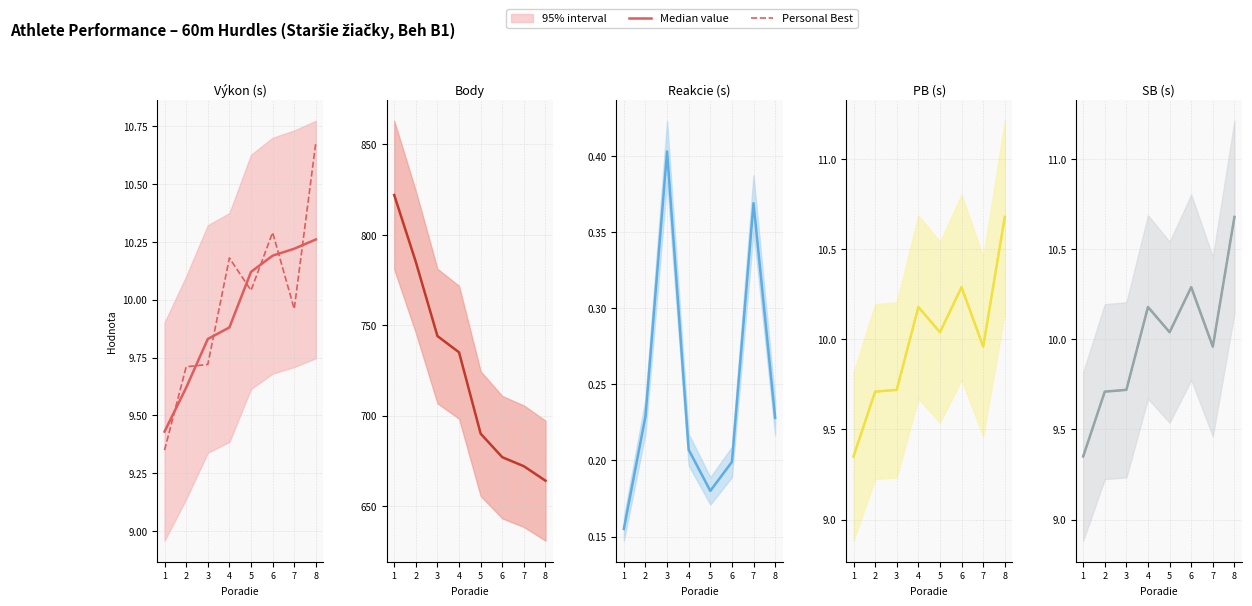

Where is the first local maximum for Personal Best?

4